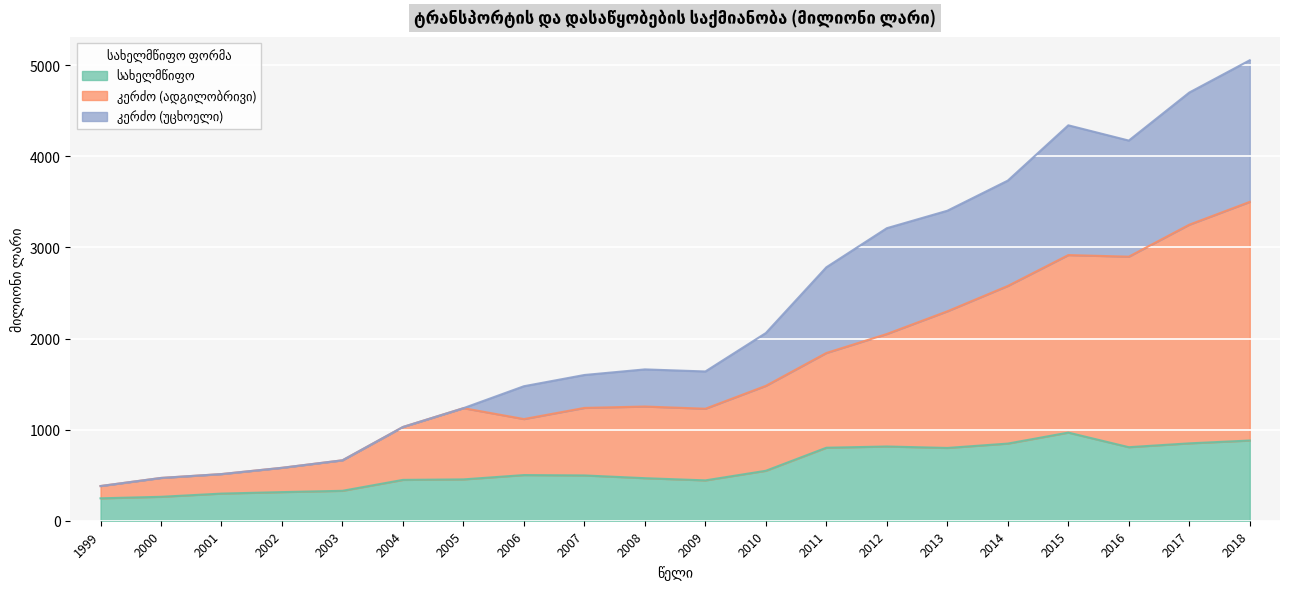

At which category is the sum across all series the highest?

2018